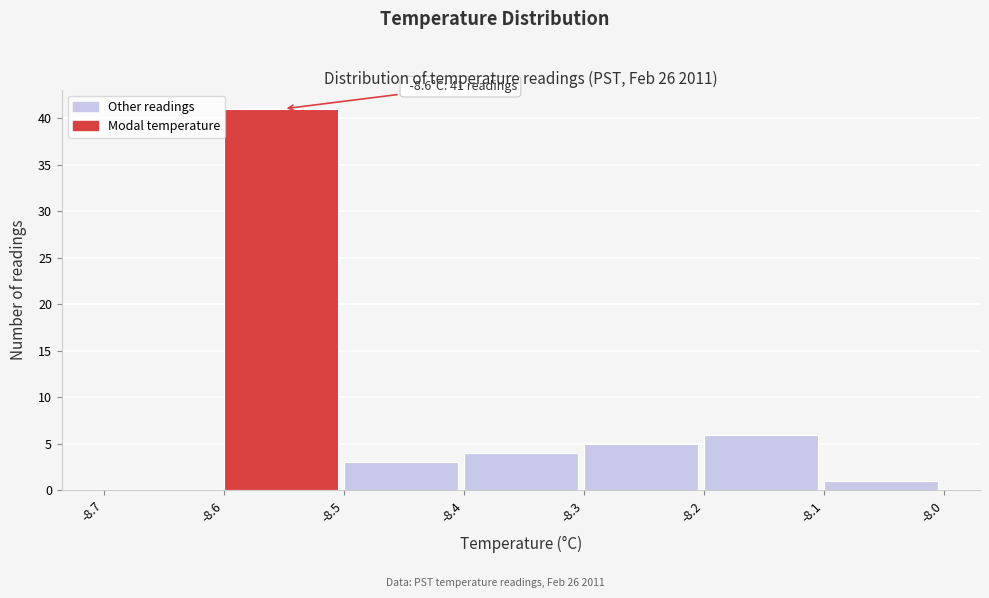

Which range on the x-axis has the tallest bar?

-8.6 to -8.5